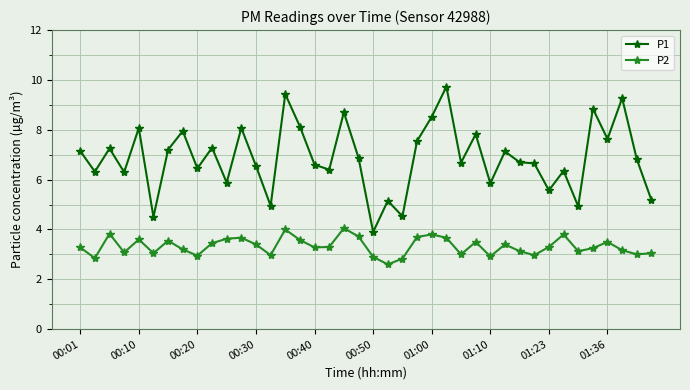

What is the value of the P1 point at the 8th from the left?

8.0